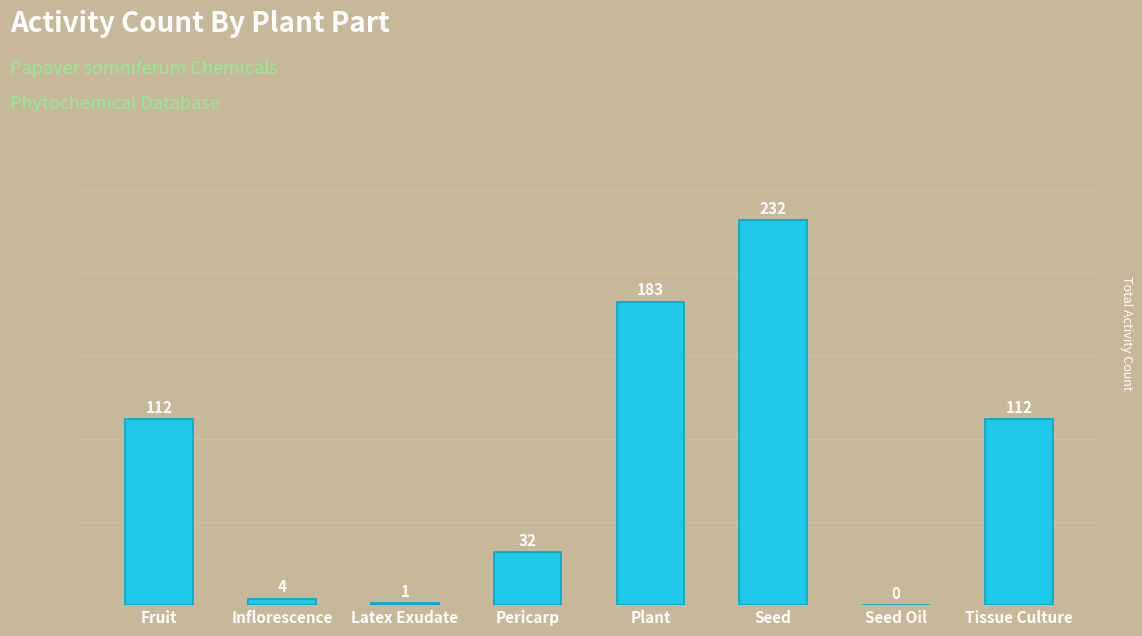

Does the chart contain stacked bars?

No